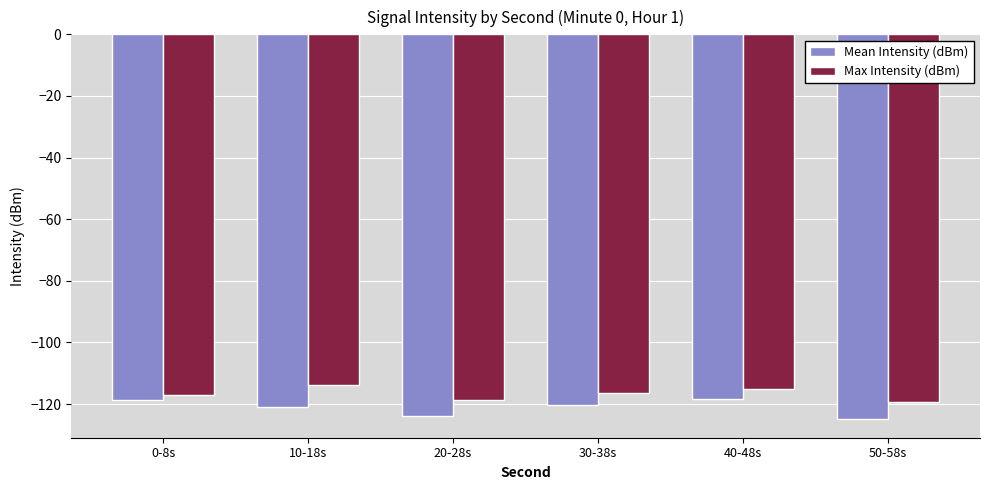

What is the total value across all series at 20-28s?

-242.5